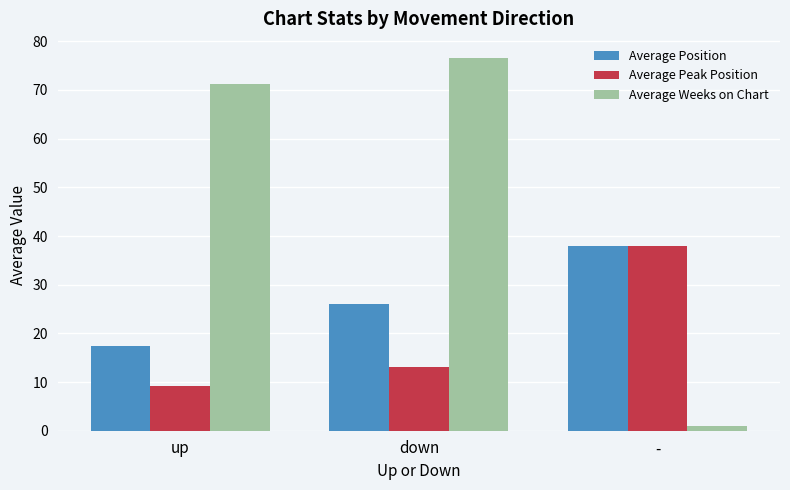

What are all the series names shown in the legend?

Average Position, Average Peak Position, Average Weeks on Chart